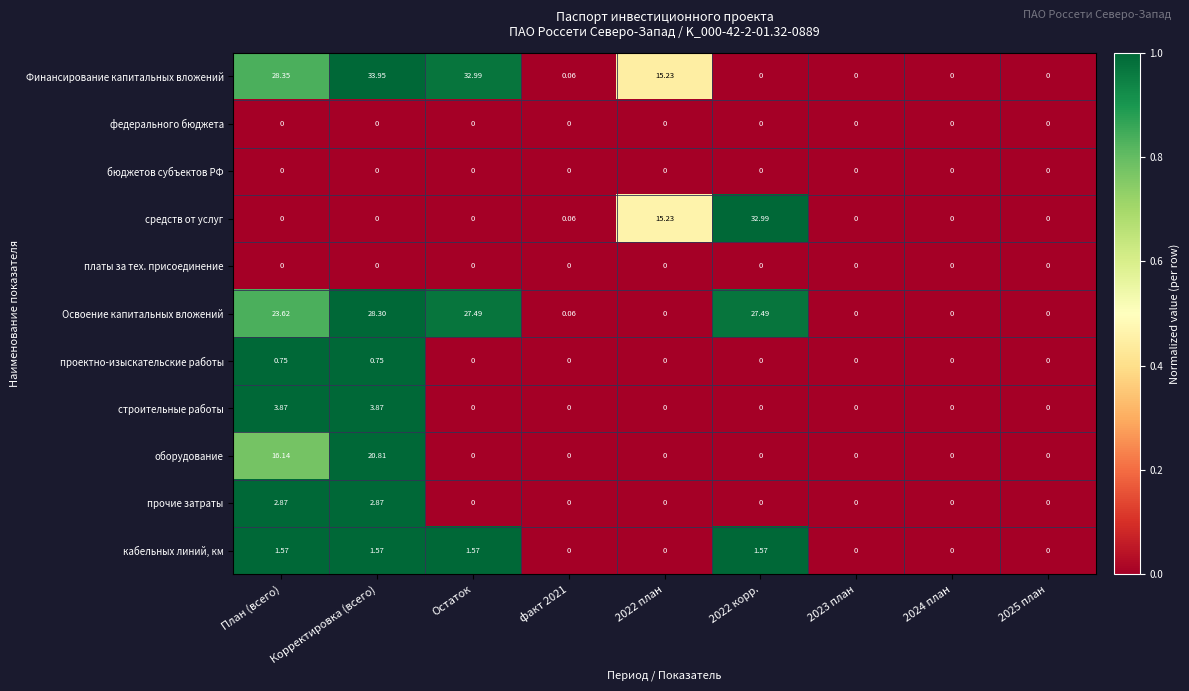

Which series has the widest spread of values?

Финансирование капитальных вложений